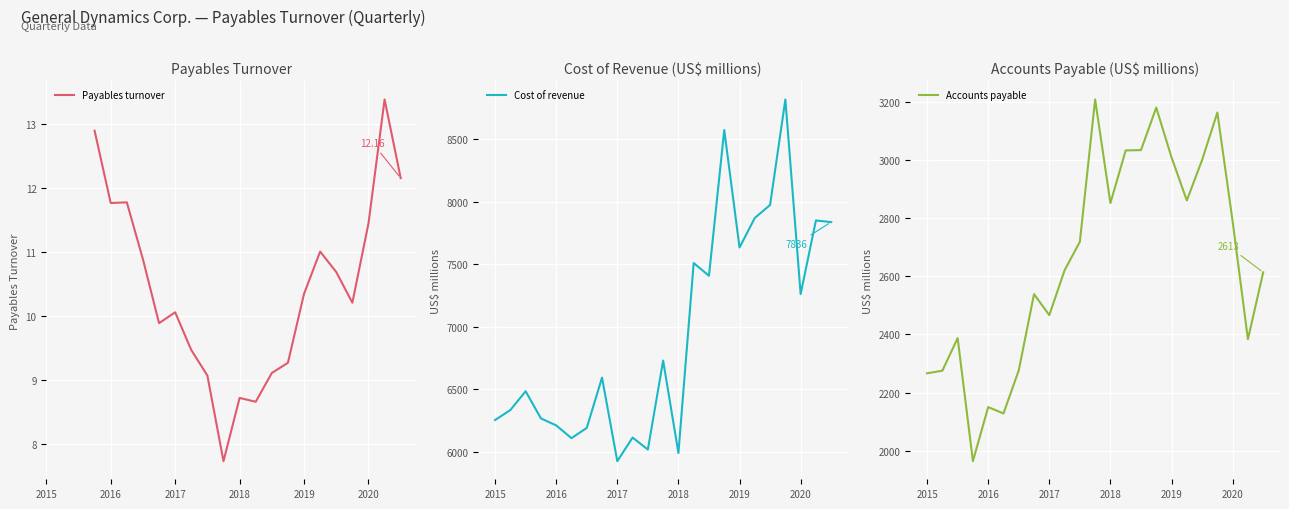

What is the label of the 19th point from the left?

2019-09-29